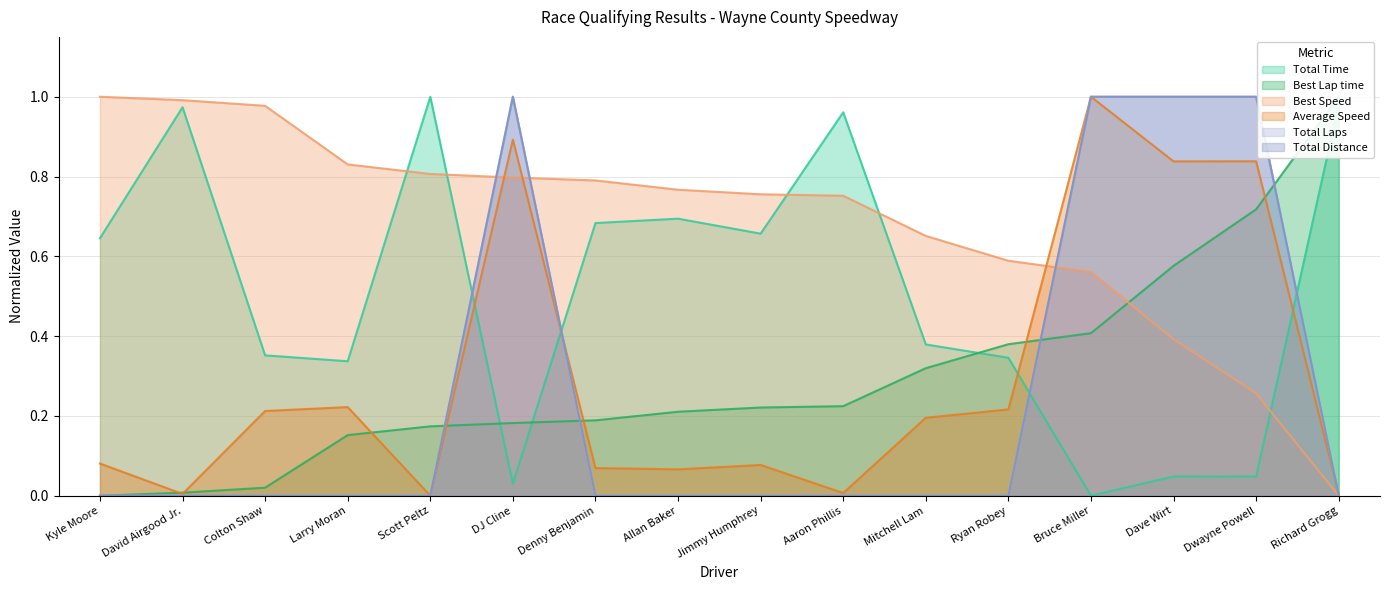

After their last crossing, which series has the higher values: Total Distance or Best Speed?

Total Distance